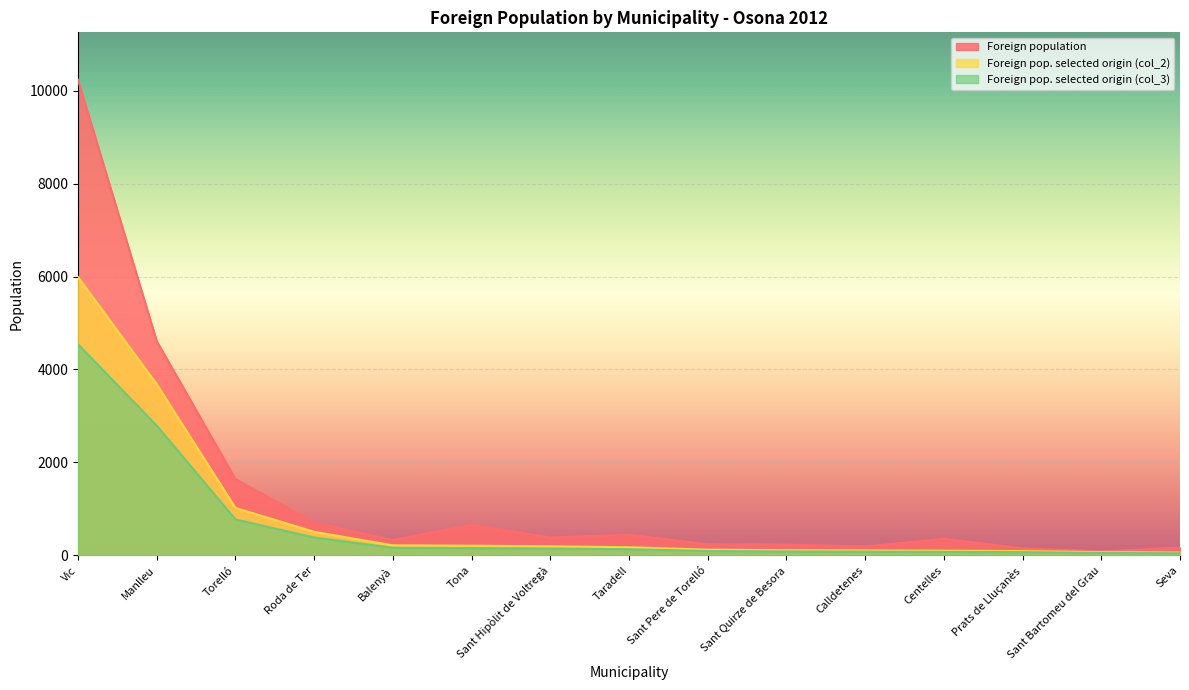

True or false: Foreign pop. selected origin (col_2) and Foreign pop. selected origin (col_3) cross at least once.

False